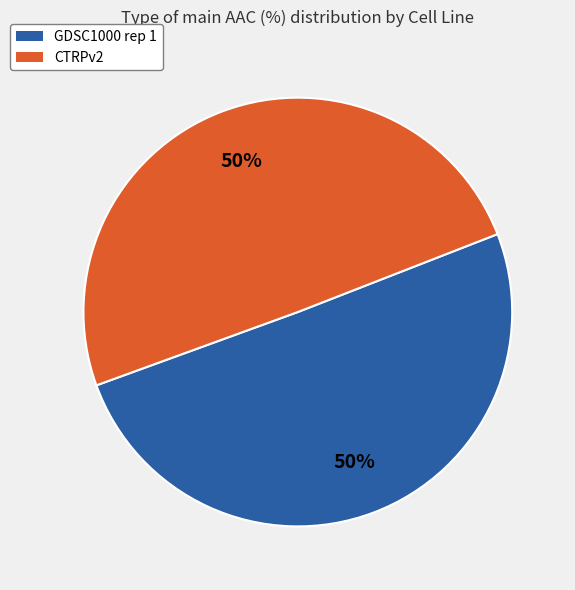

To the nearest percent, what is the average slice percentage?

50%